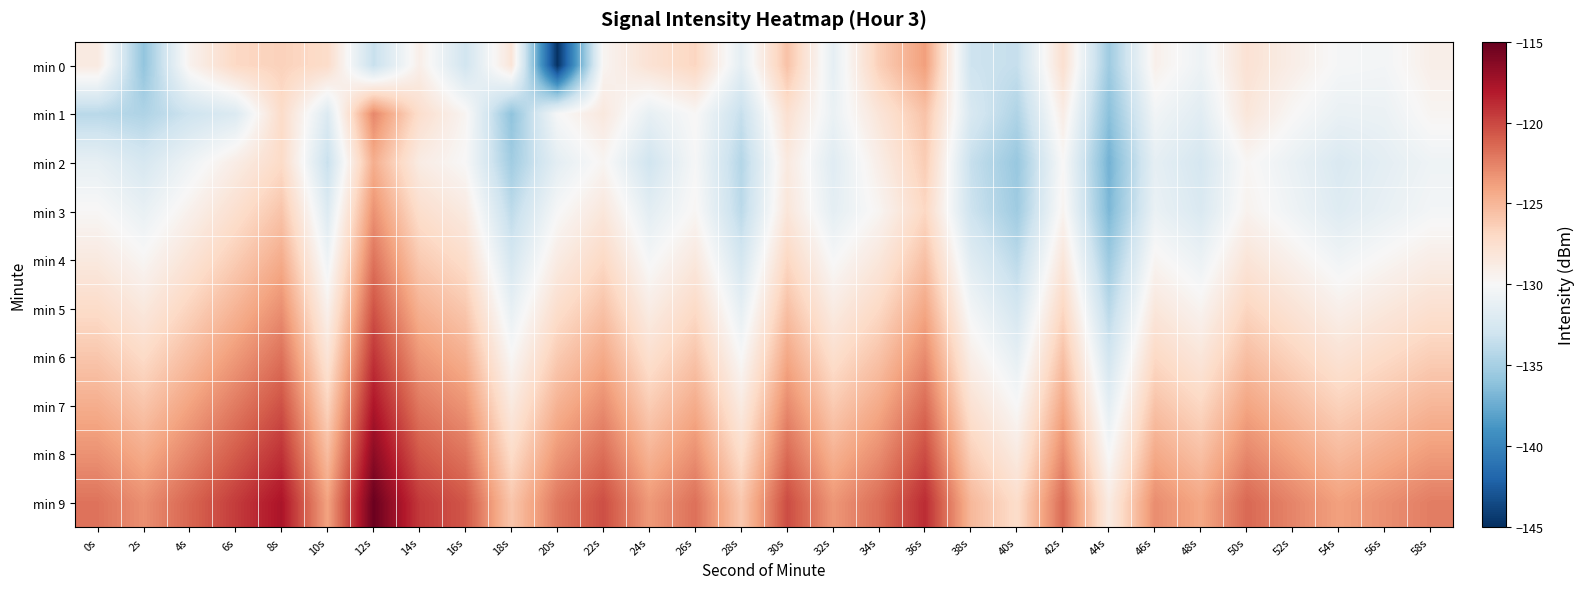

What is the maximum value shown in the chart?

-115.2